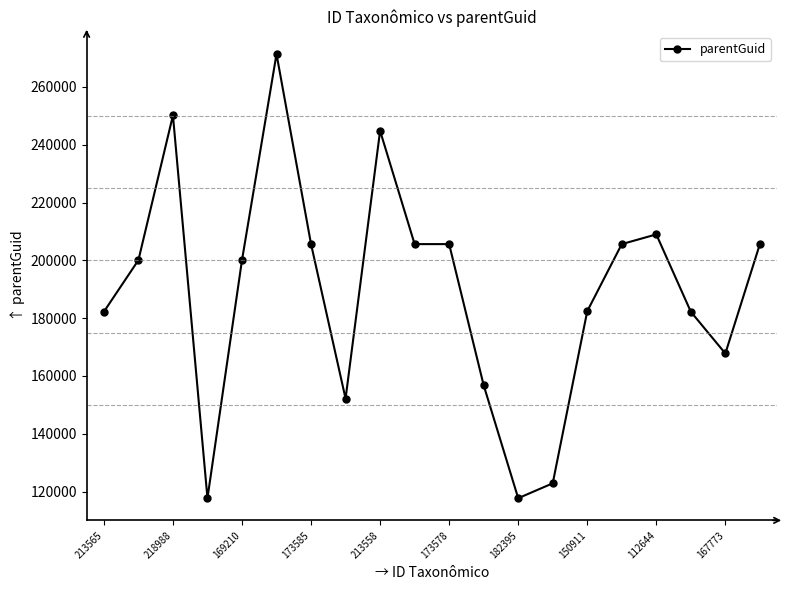

How many categories are shown in the chart?

20